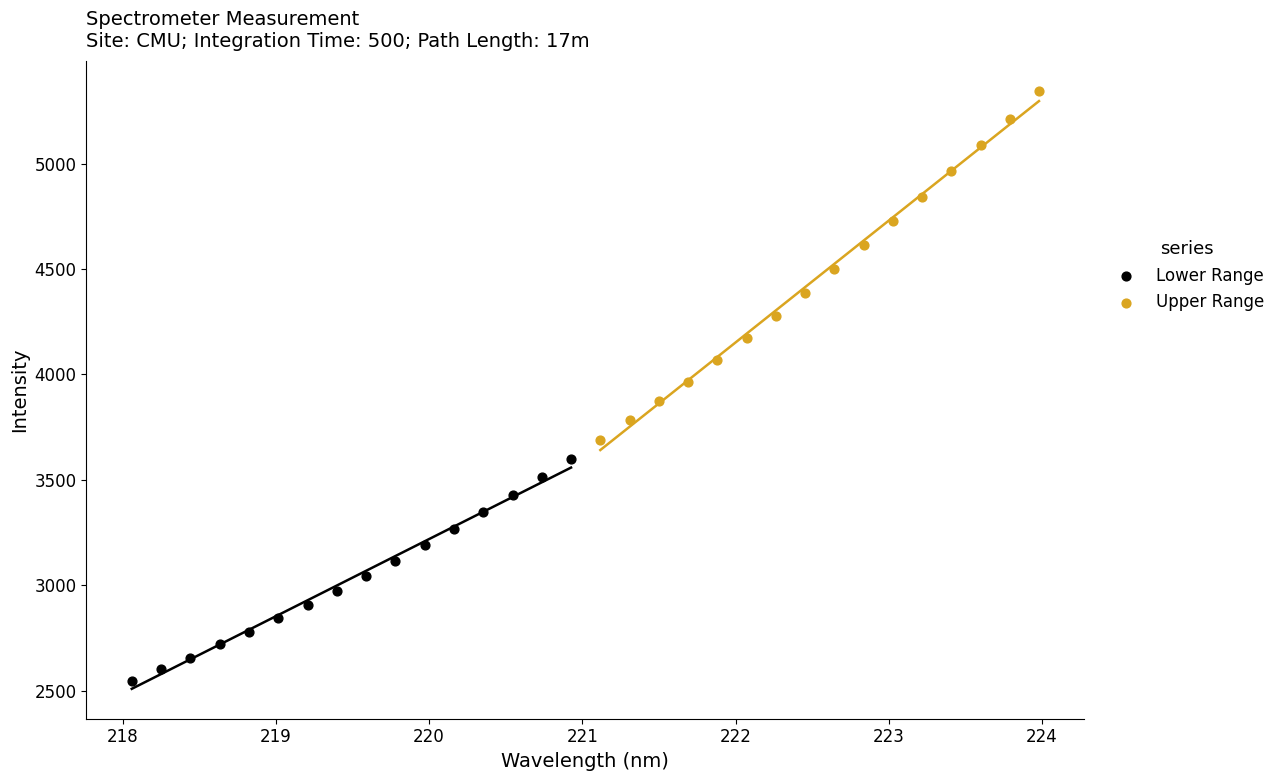

What are all the series names shown in the legend?

Lower Range, Upper Range